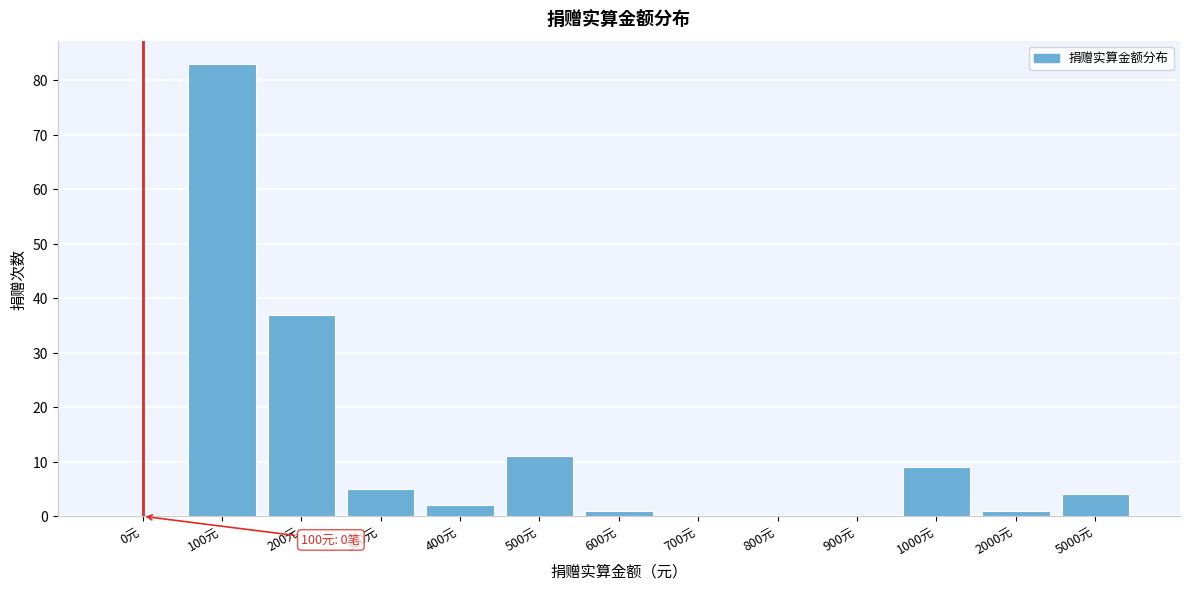

Reading left to right, extract all data points from this chart.

0元=0	100元=83	200元=37	300元=5	400元=2	500元=11	600元=1	700元=0	800元=0	900元=0	1000元=9	2000元=1	5000元=4